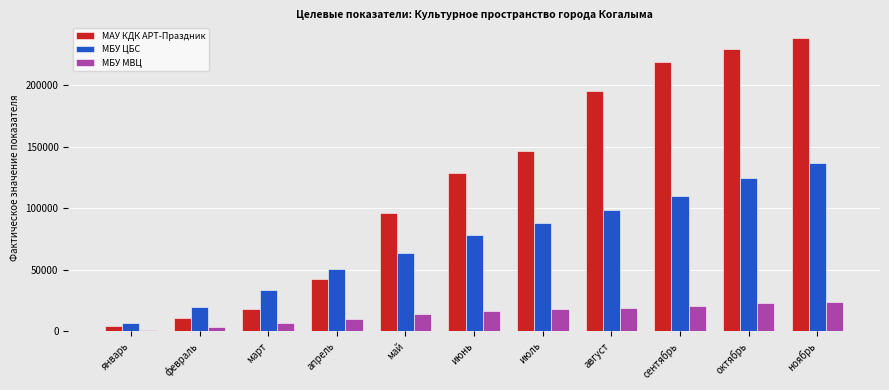

How many values in the МБУ МВЦ series are below 16549?

5